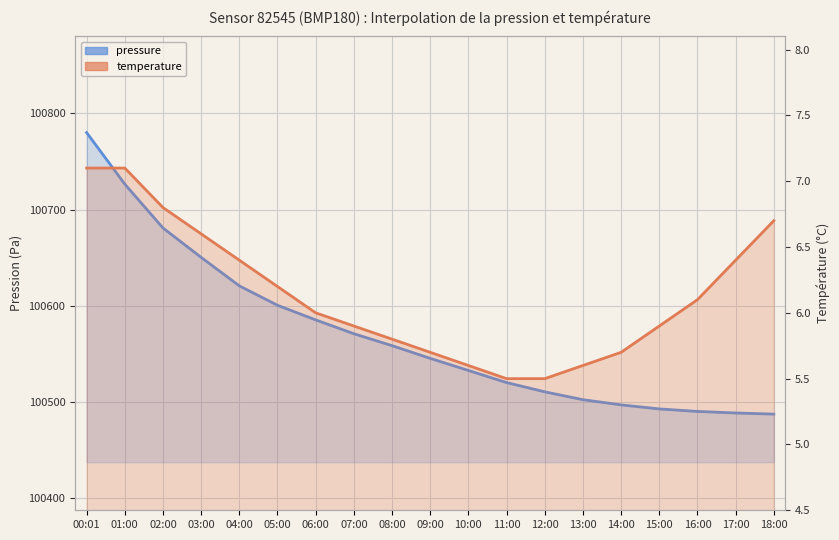

At which label does temperature first exceed 6?

00:01